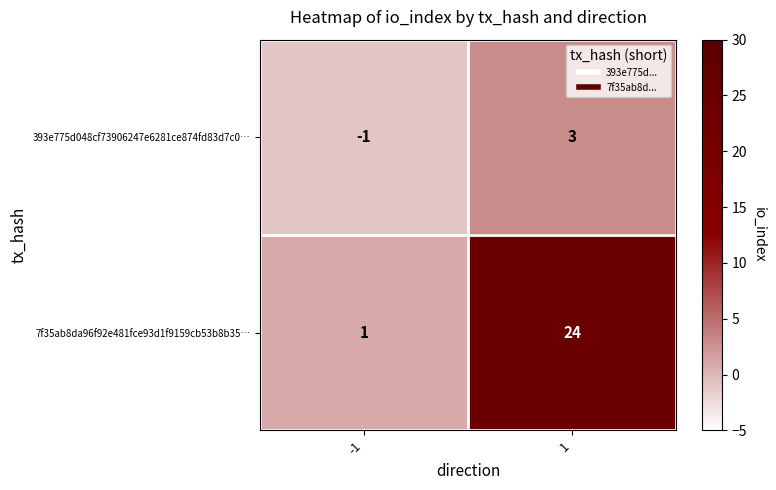

Reading left to right, what are all the values shown in this chart?

393e775d048cf73906247e6281ce874fd83d7c0…: -1	3
7f35ab8da96f92e481fce93d1f9159cb53b8b35…: 1	24